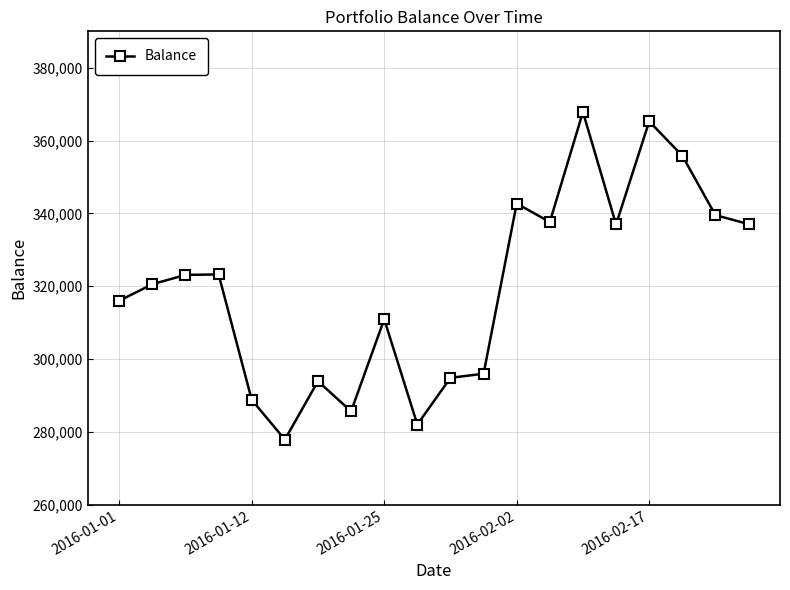

What is the average value?

319789.8